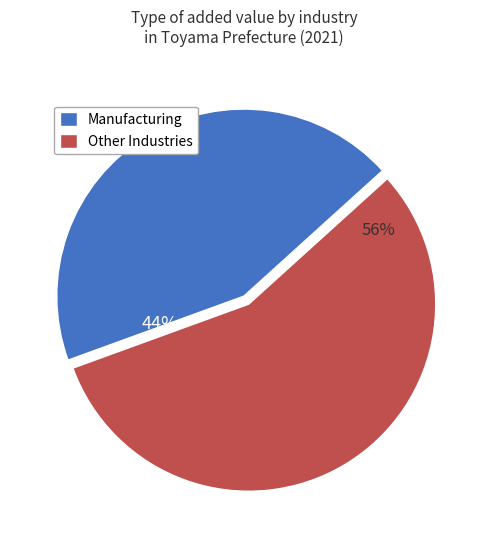

To the nearest percent, what portion does Other Industries represent?

56%